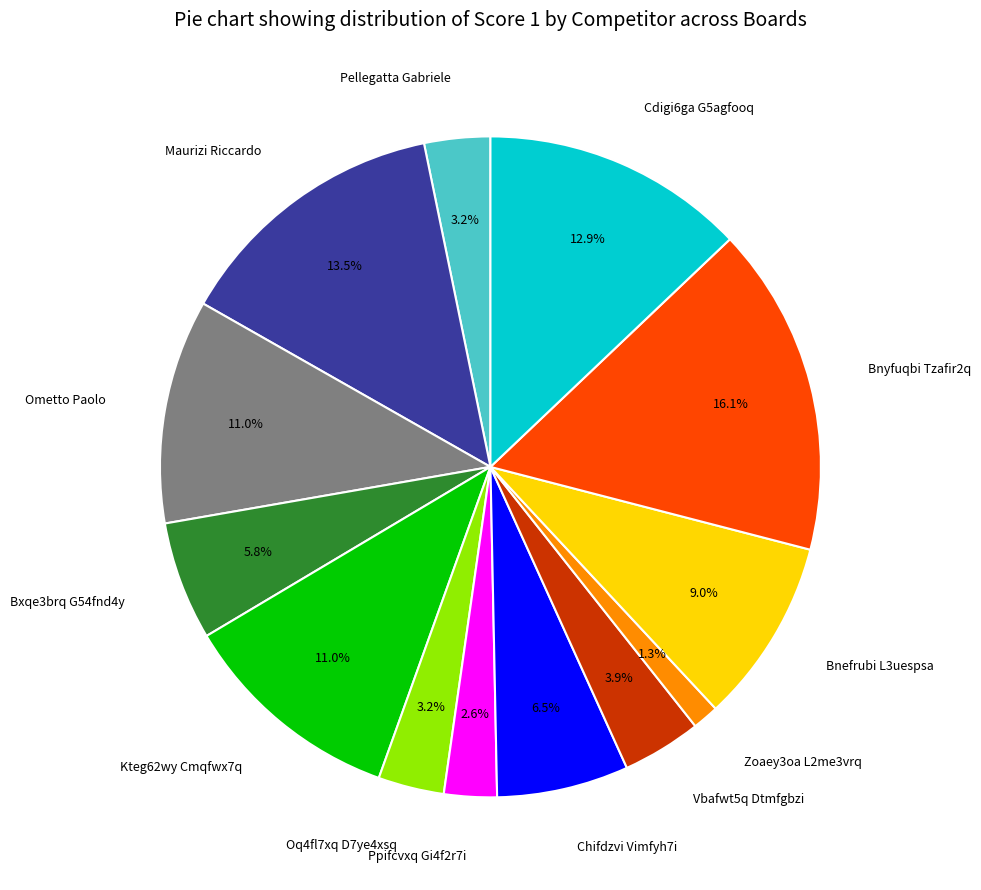

How much of the chart is everything except Bxqe3brq G54fnd4y?

94.2%